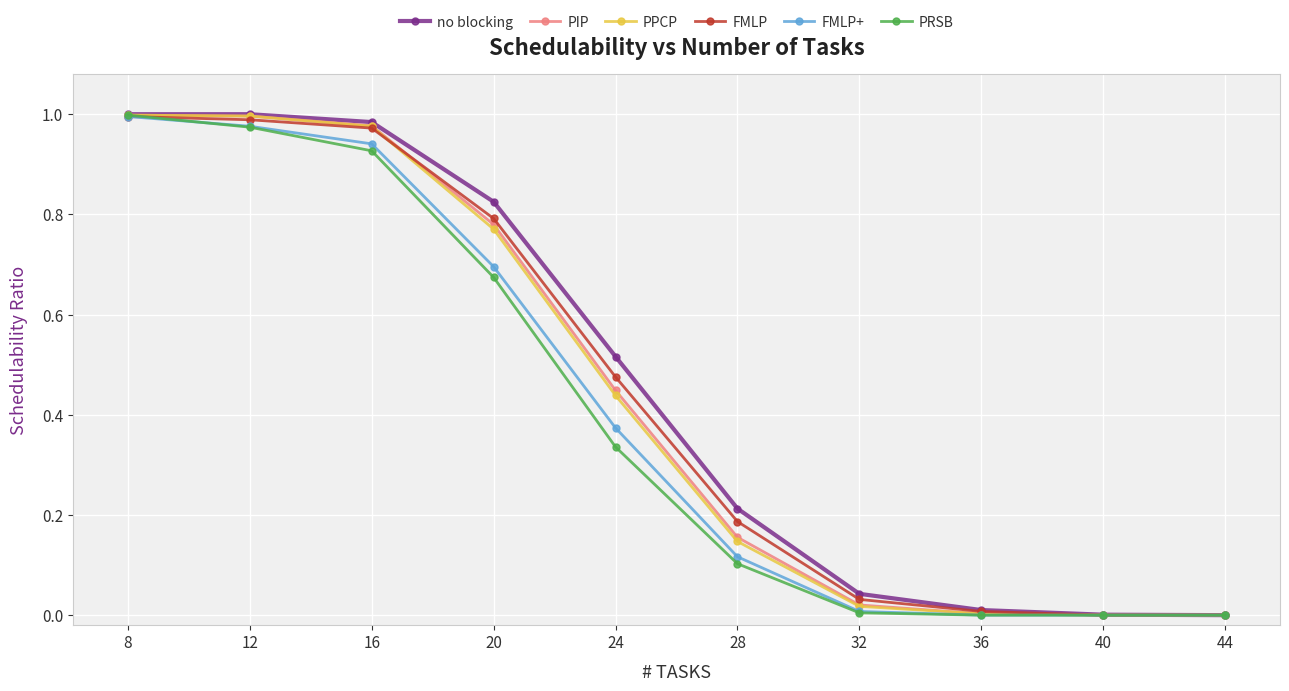

What is the sum of all FMLP+ values?

4.1